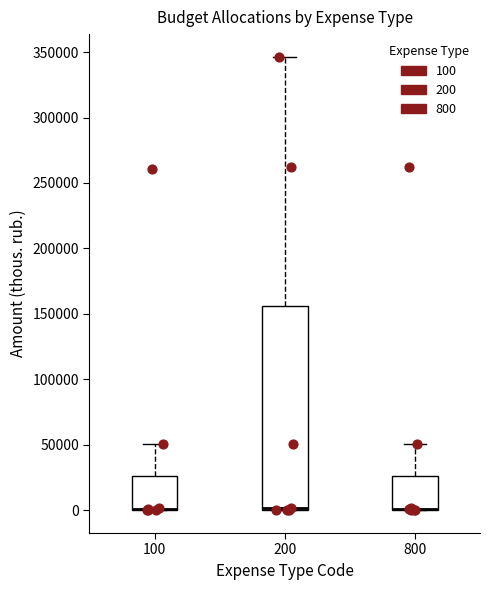

Reading left to right, read every box against the y-axis: the position of its median line, the range the box covers, and the ends of its whiskers. The values are not printed on the chart, so give them approximately, as read against the axis.

100: median 0 (drawn on the box's lower edge), box 0 to 25000, whiskers 0 to 50000
200: median 0 (drawn on the box's lower edge), box 0 to 155000, whiskers 0 to 345000
800: median 0 (drawn on the box's lower edge), box 0 to 25000, whiskers 0 to 50000